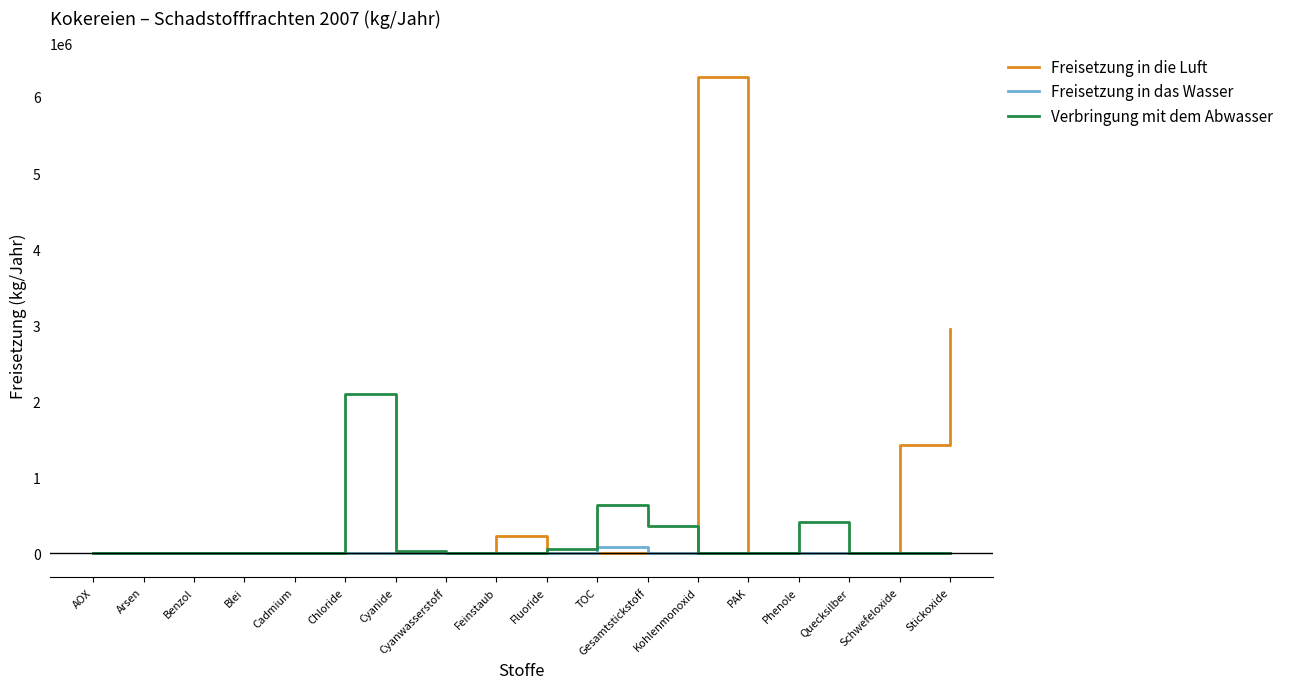

True or false: Verbringung mit dem Abwasser has more than 2 points higher than both neighbors.

True